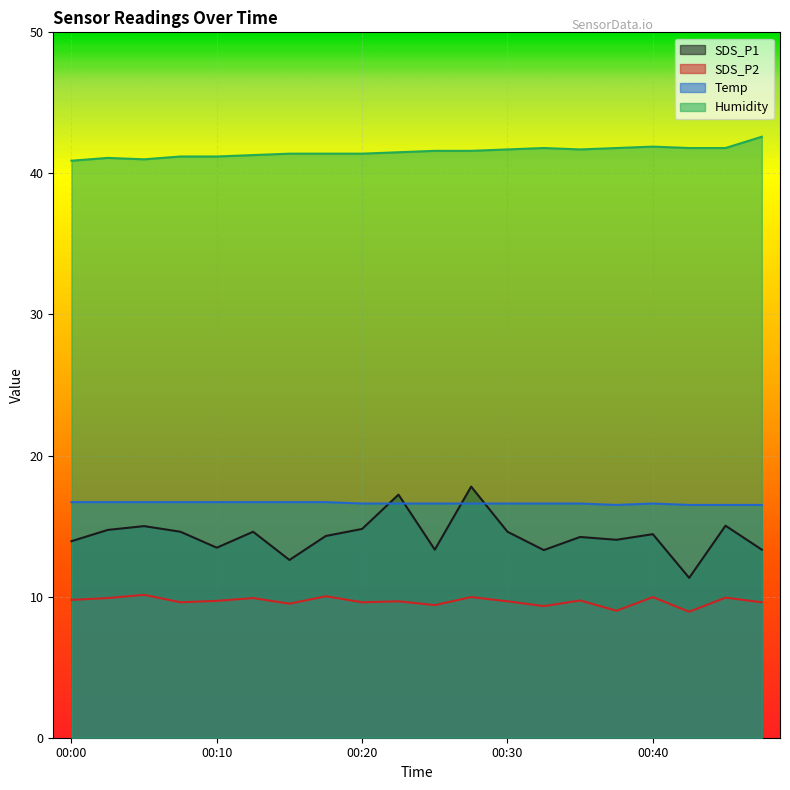

Which has a higher value, 00:37 or 00:23?

00:23